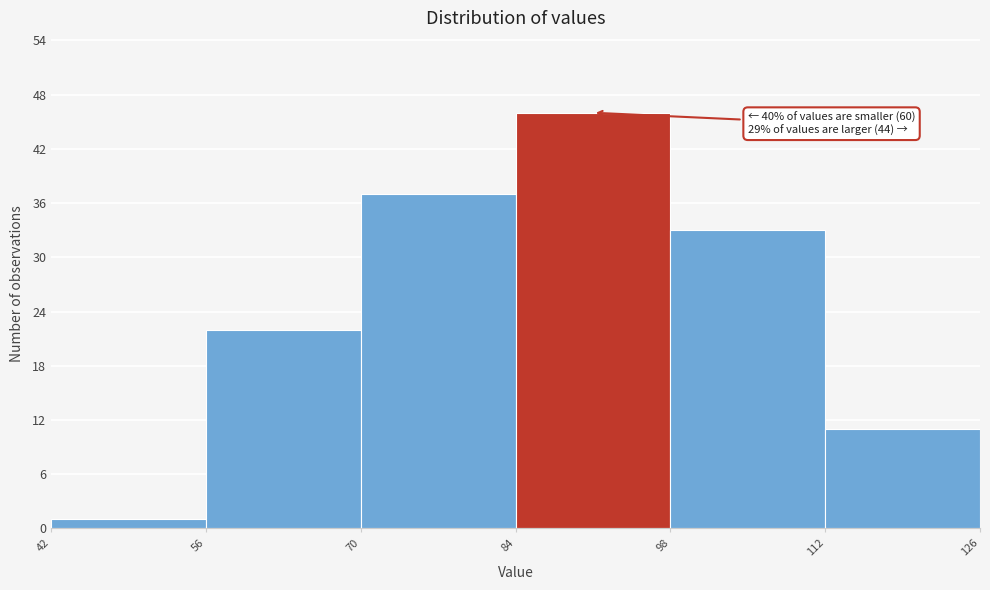

Over which range of the x-axis is the bar tallest?

84 to 98